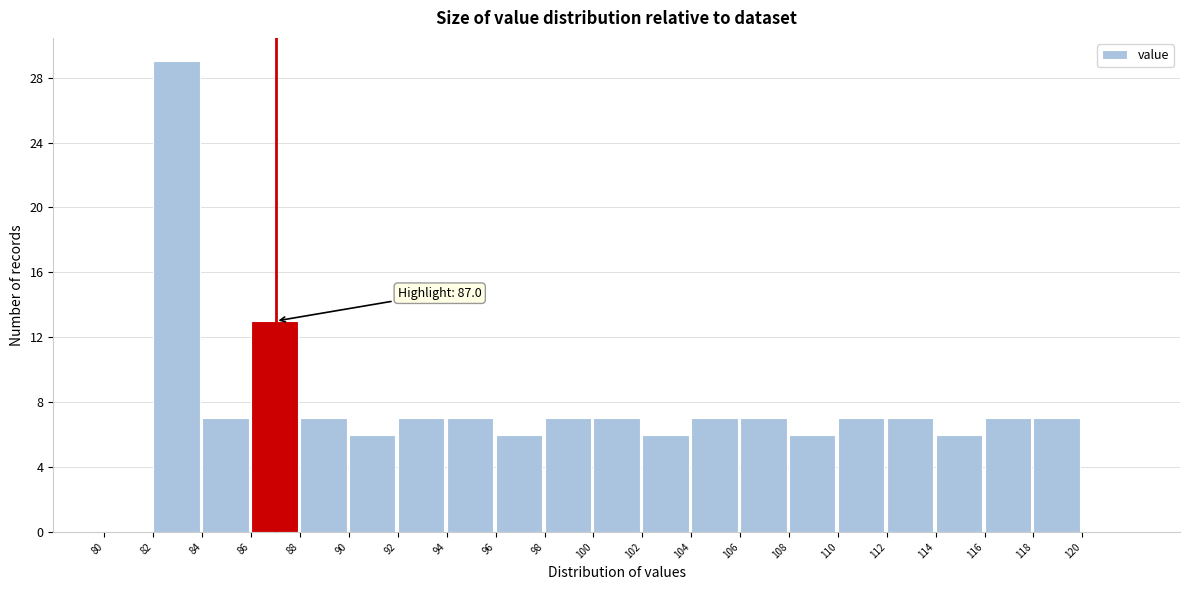

Over which range of the x-axis is the bar tallest?

82 to 84